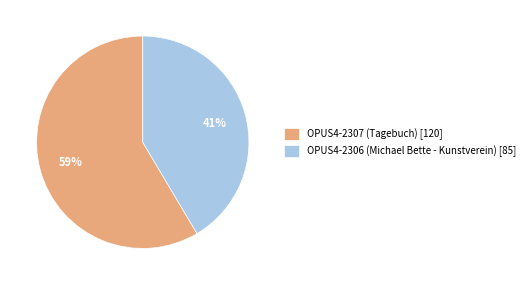

Which category accounts for the majority?

OPUS4-2307 (Tagebuch)